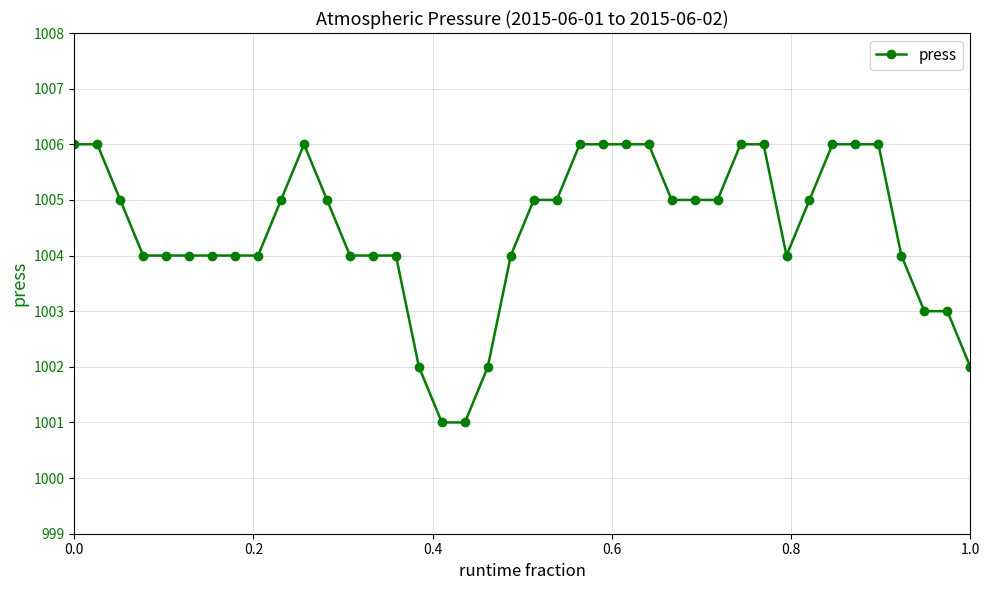

What is the difference between the maximum and minimum values?

5